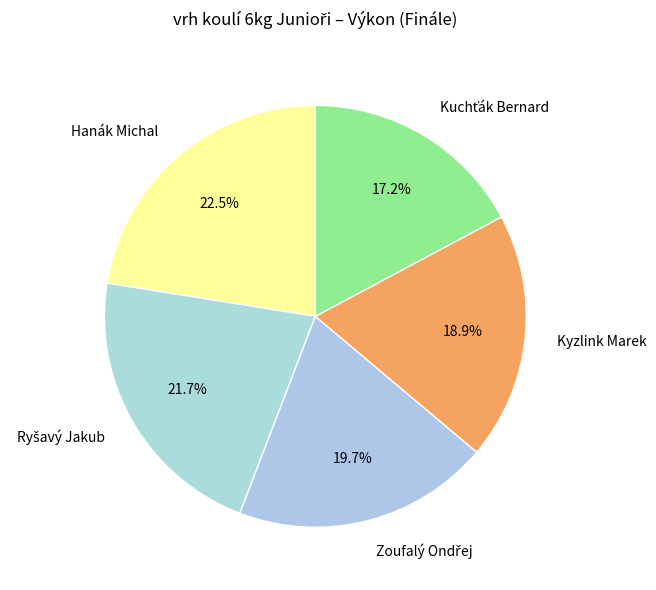

Does any single category account for the majority?

No